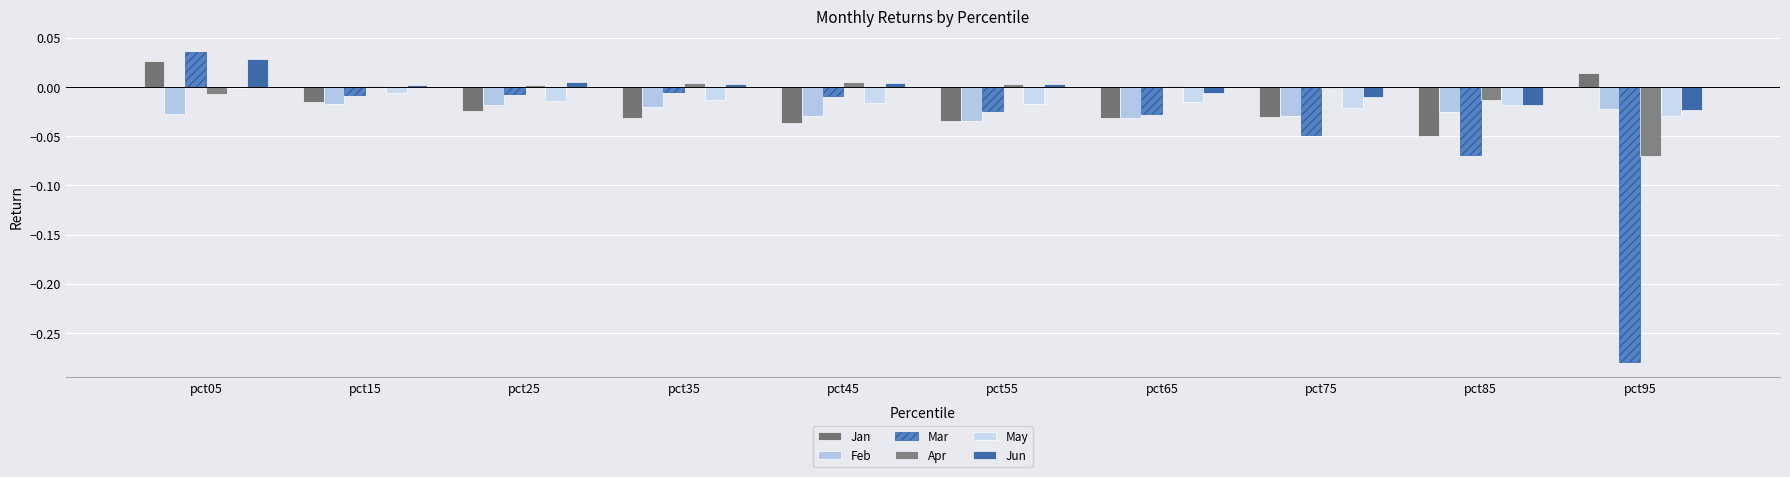

The Mar series shows 0.1 at pct05. True or false?

False